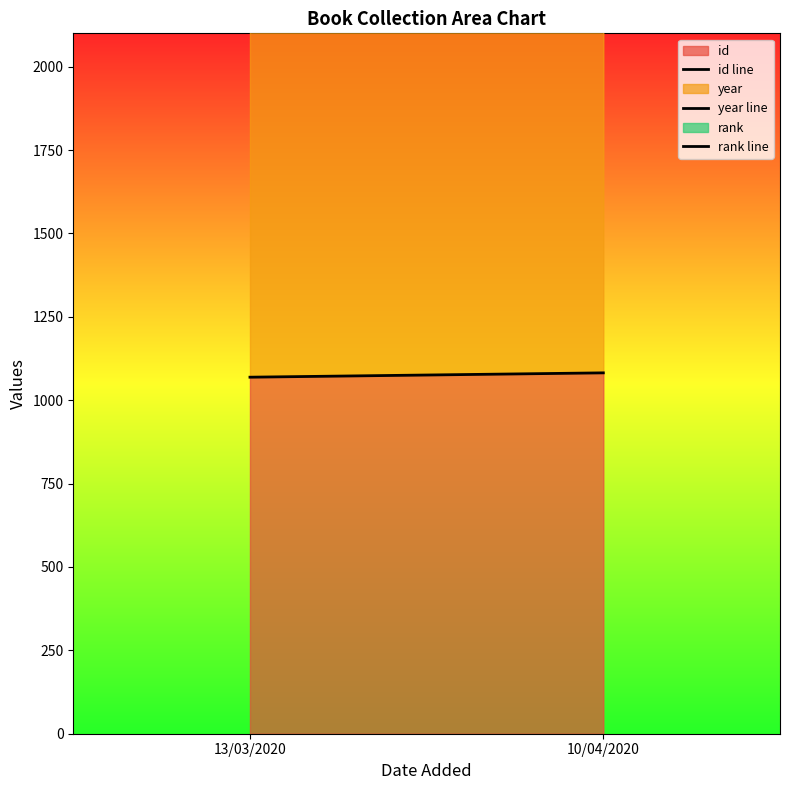

At which label is id line closest to 1075?

13/03/2020